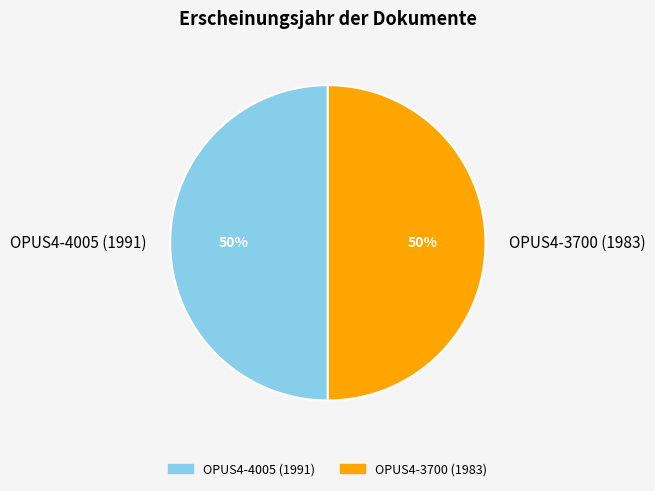

The OPUS4-4005 (1991) slice represents 50% of the pie. True or false?

True